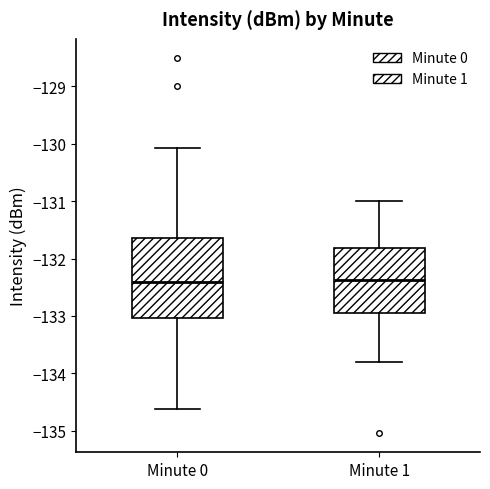

Comparing the boxes themselves (not the whiskers), which one is the tallest?

Minute 0